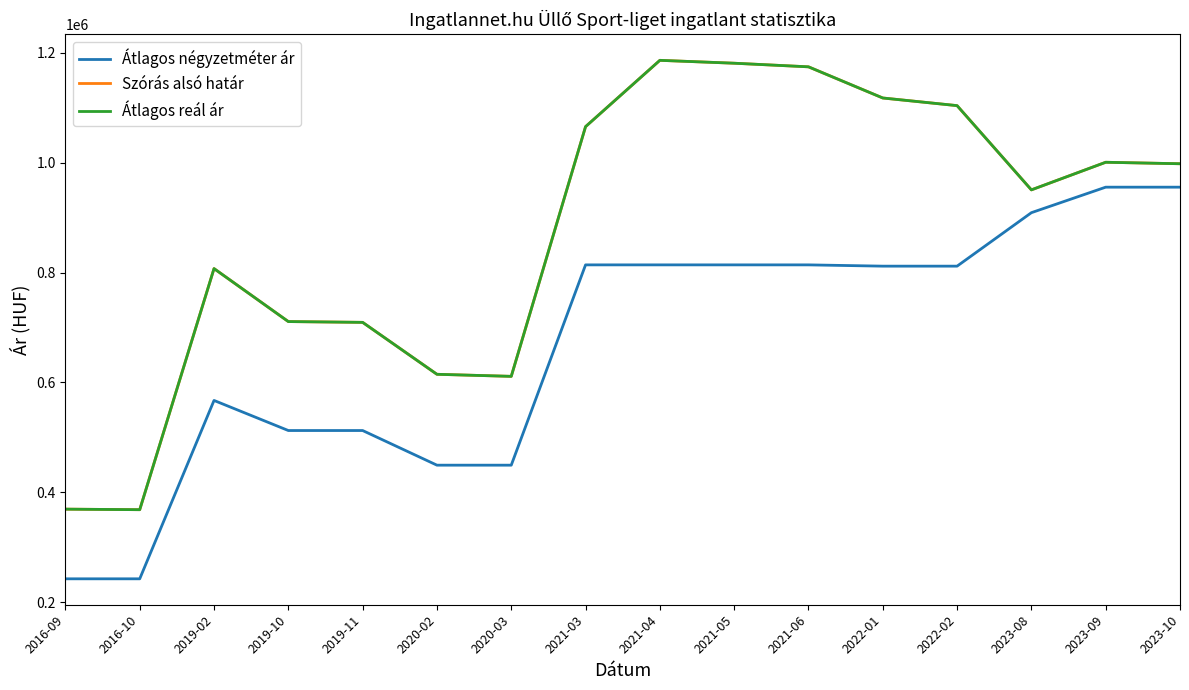

True or false: Átlagos négyzetméter ár and Szórás alsó határ cross at least once.

False